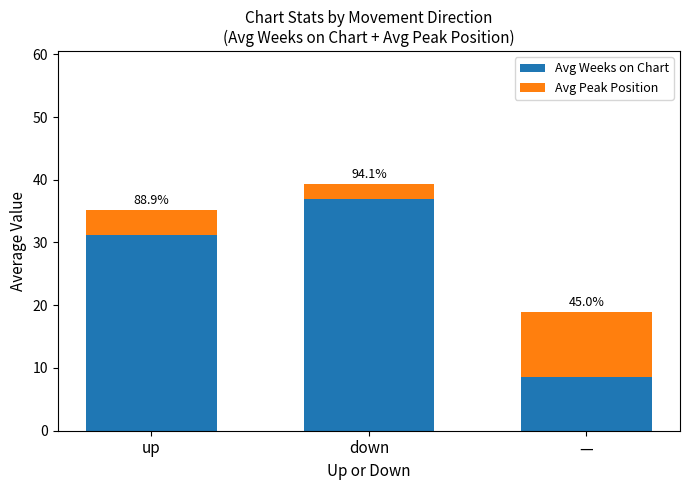

At how many categories does at least one series exceed 29?

2